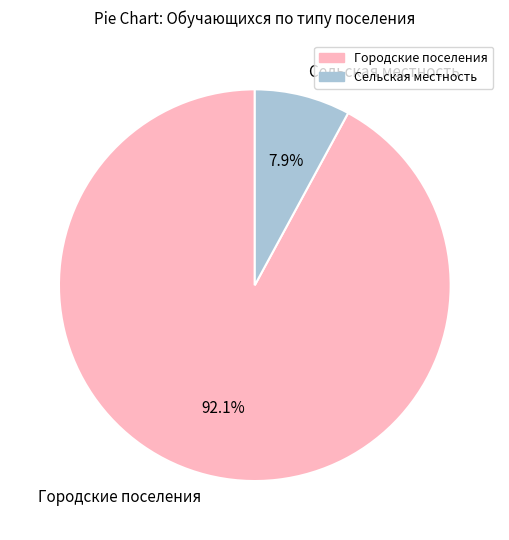

Which category has the biggest portion of the pie?

Городские поселения